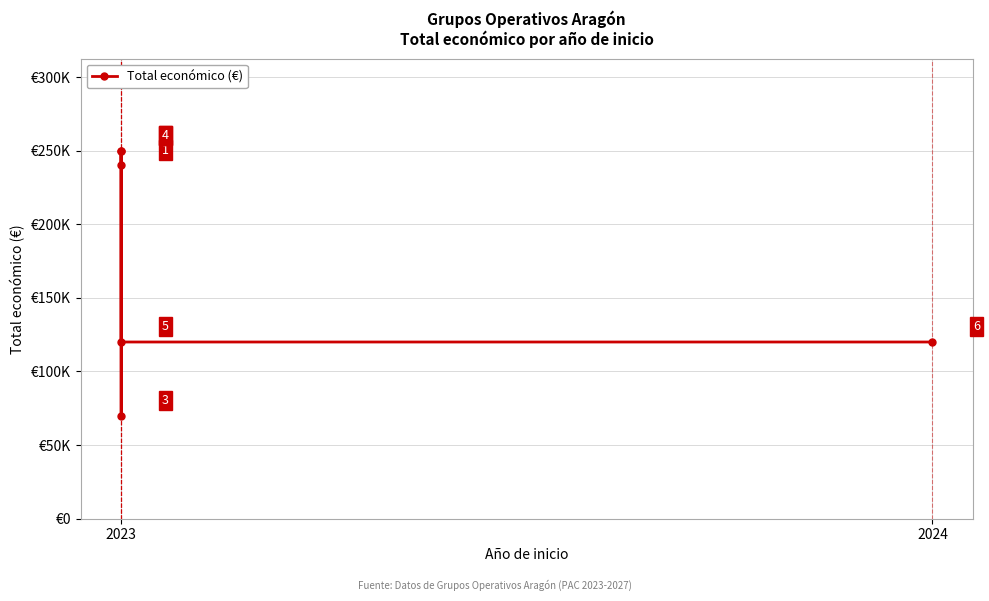

What is the value of the 3rd point from the left?

240000